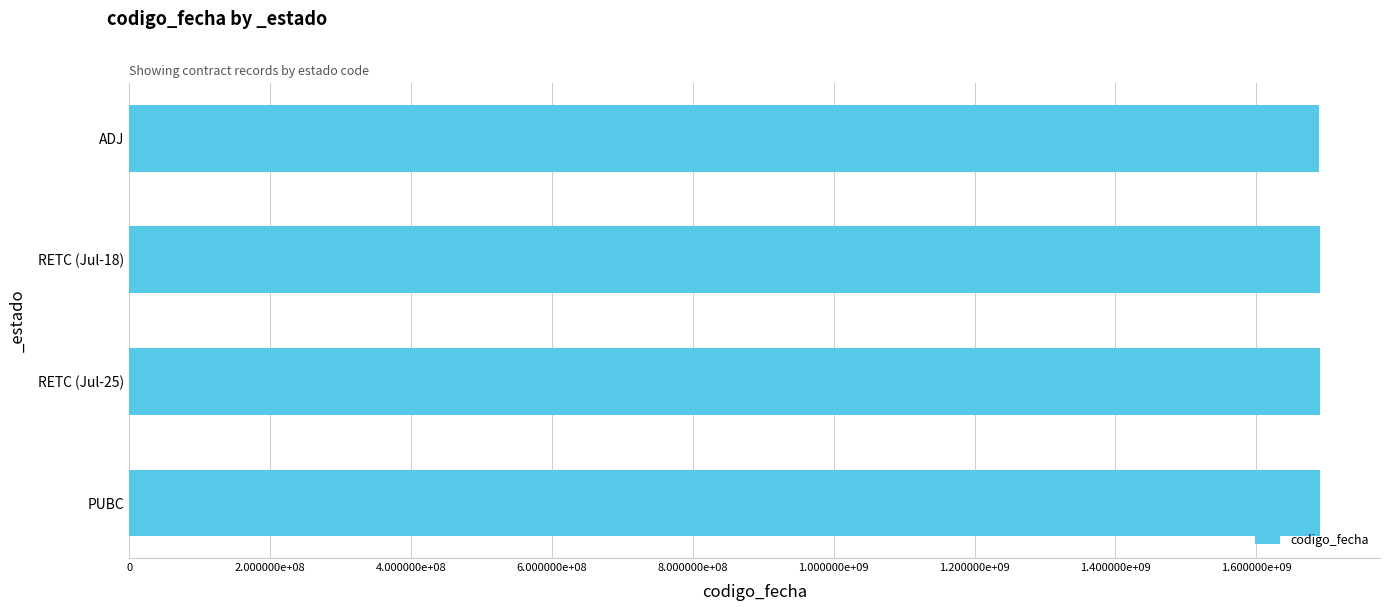

What is the smallest value displayed?

1688550895